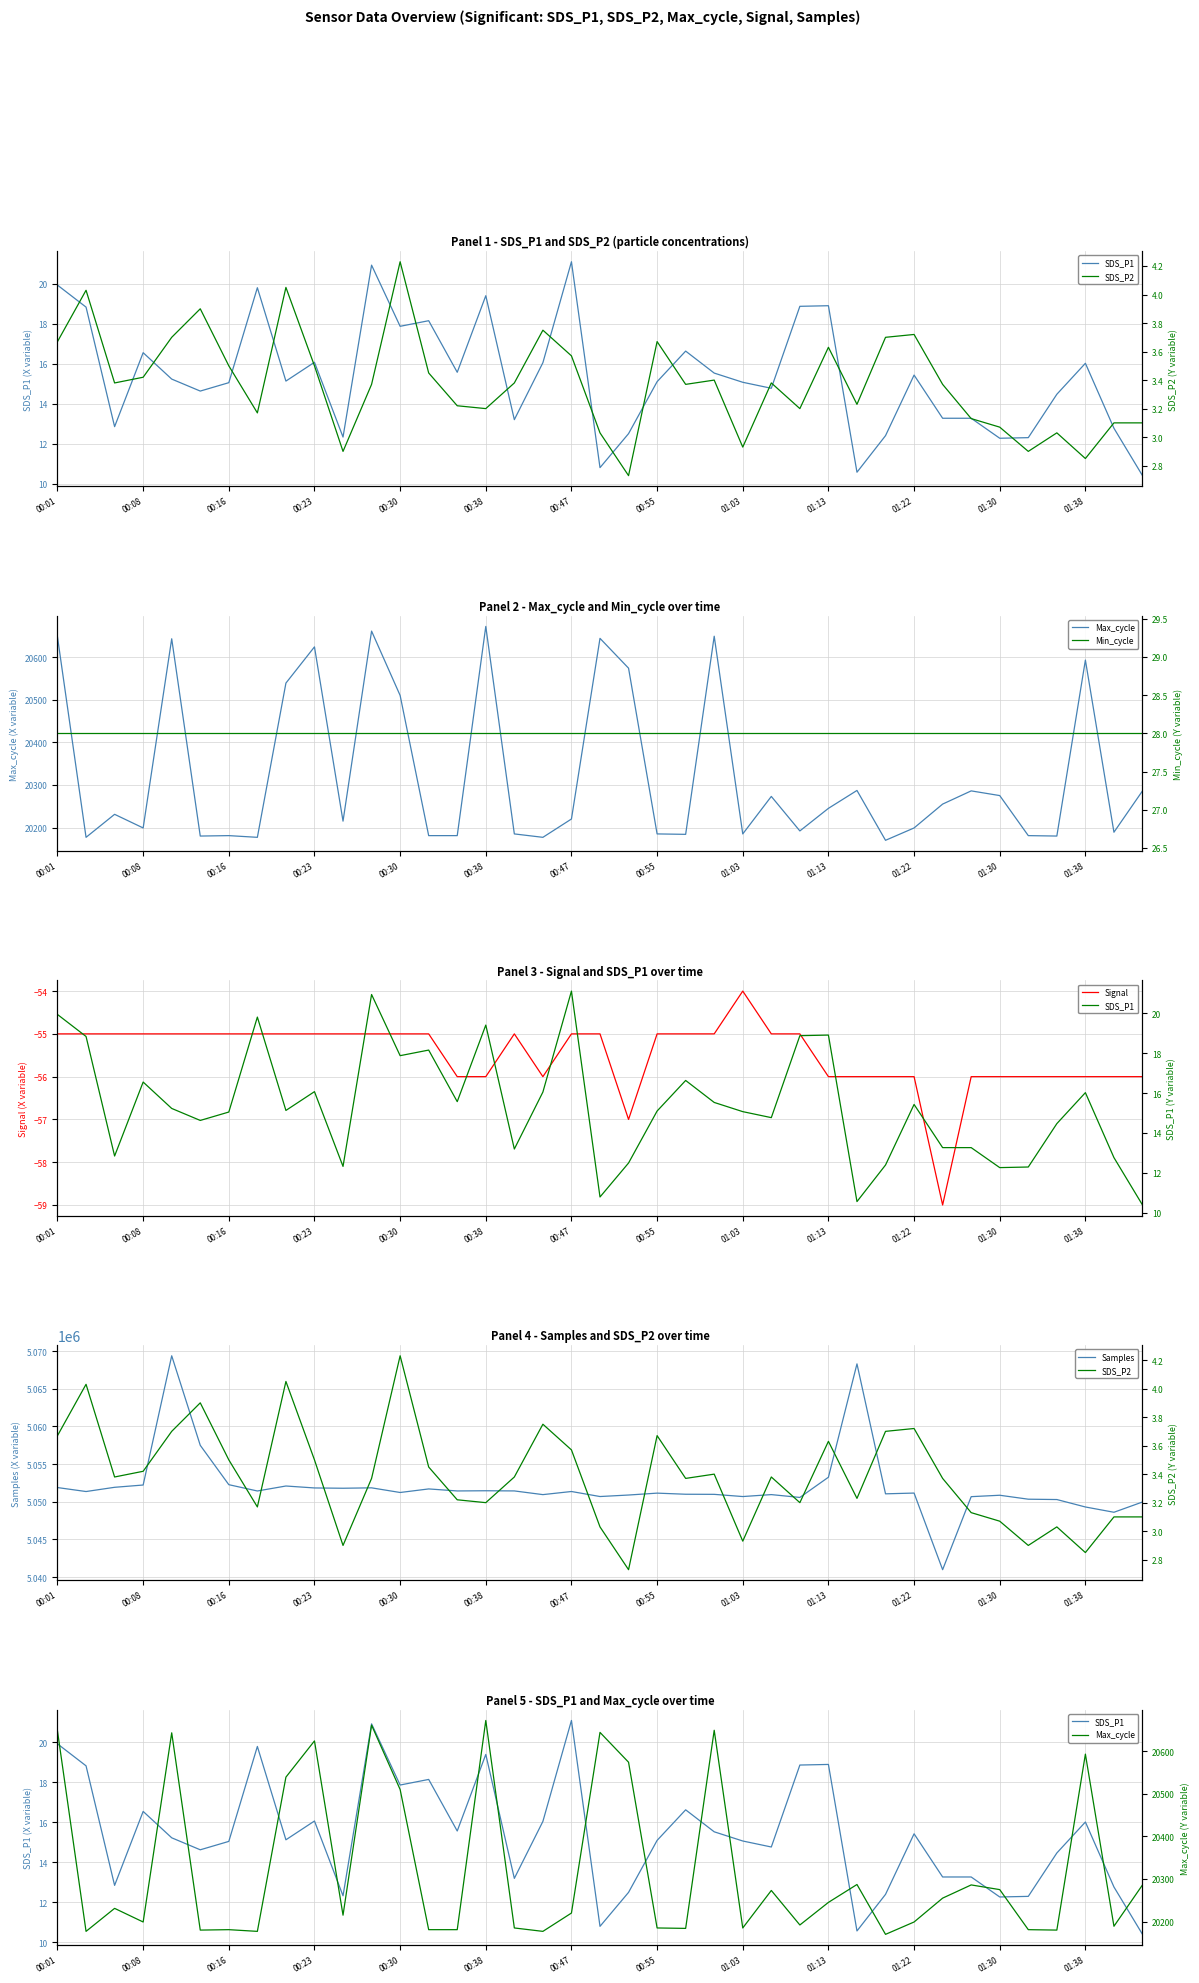

What is the average value of the Min_cycle series?

28.0